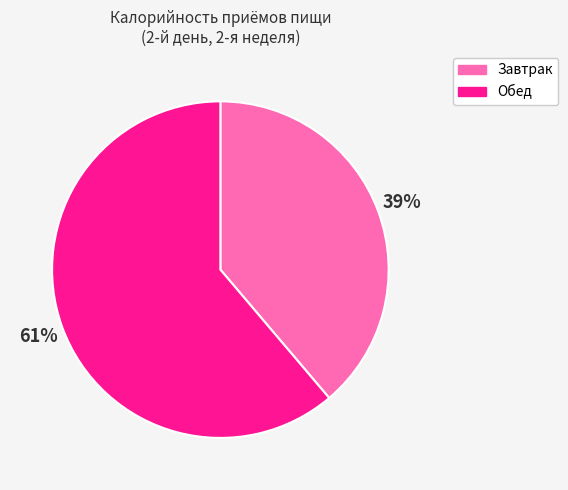

Do Обед and Завтрак together represent more than half of the pie?

Yes